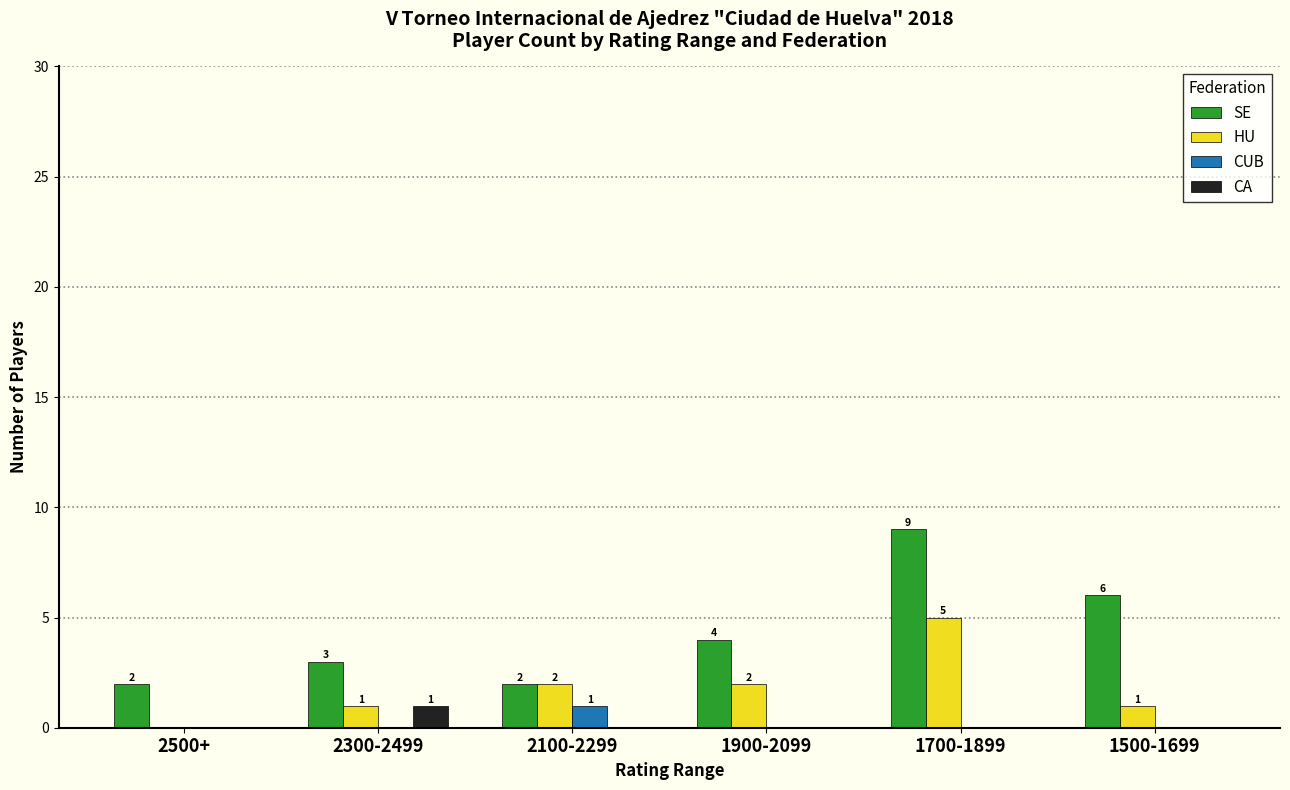

At which category is the sum across all series the highest?

1700-1899